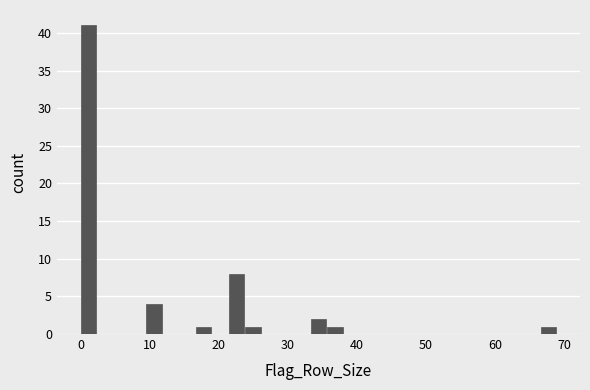

Read against the x-axis, roughly where is the centre of the tallest bar?

1